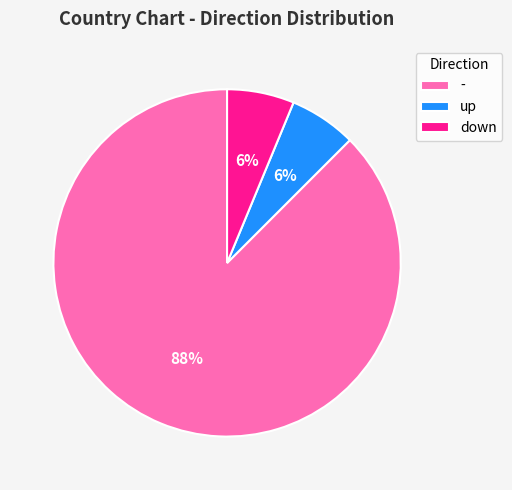

To the nearest percent, what portion does down represent?

6%